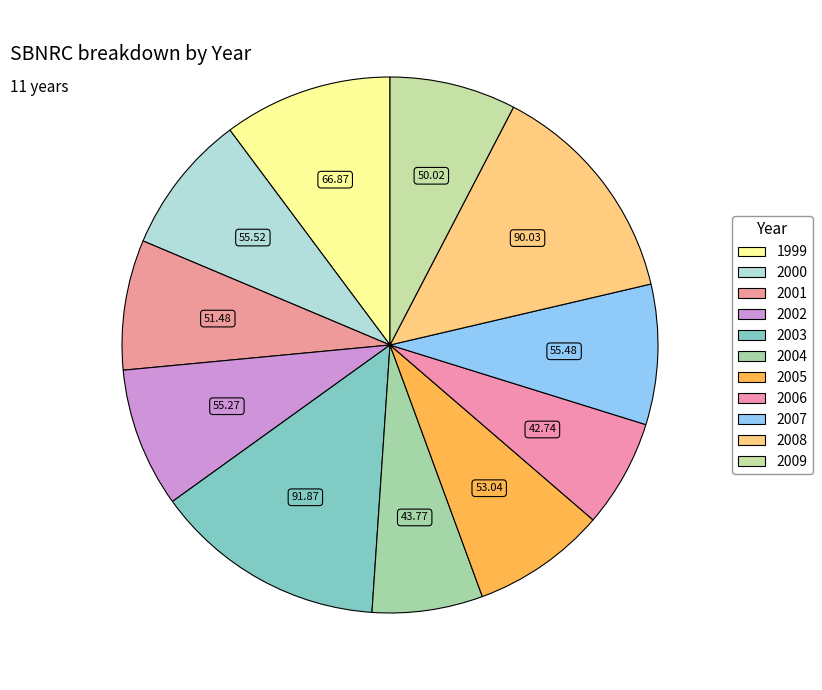

Count the number of slices in the pie.

11